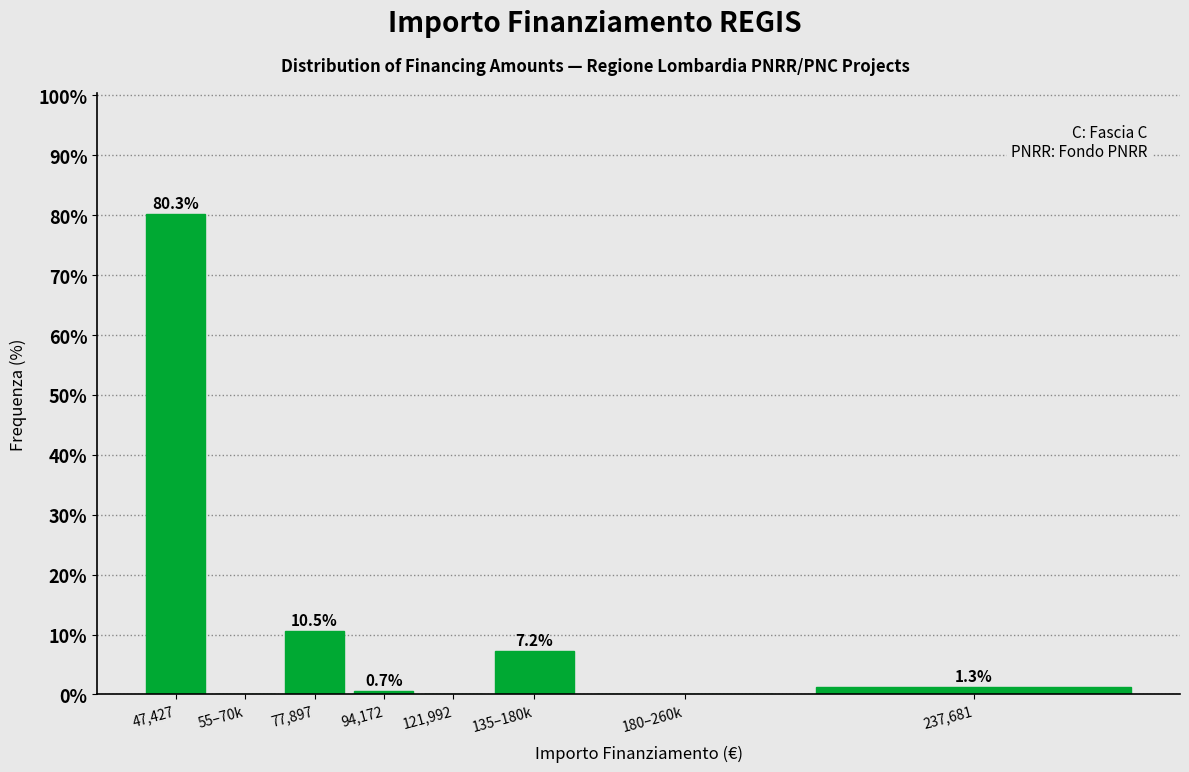

What is the sum of all values?

100.0